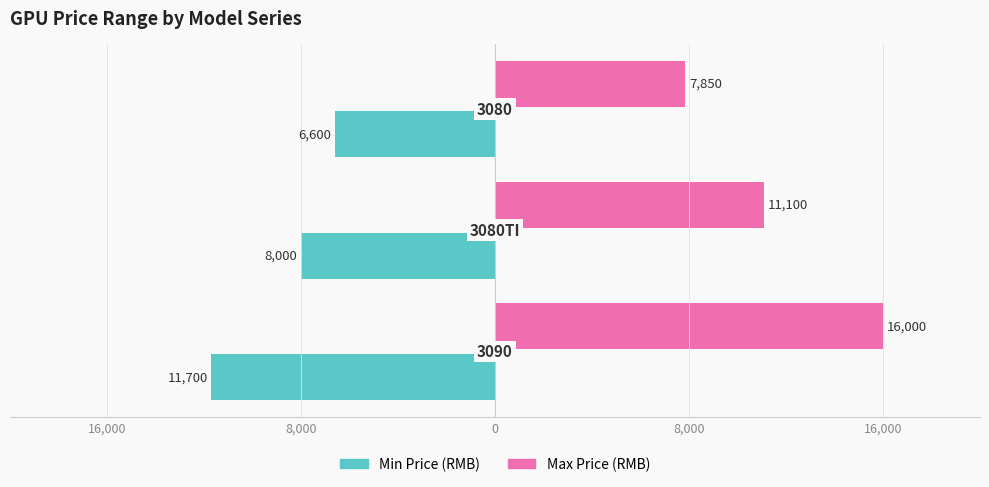

What are all the series names shown in the legend?

Min Price (RMB), Max Price (RMB)